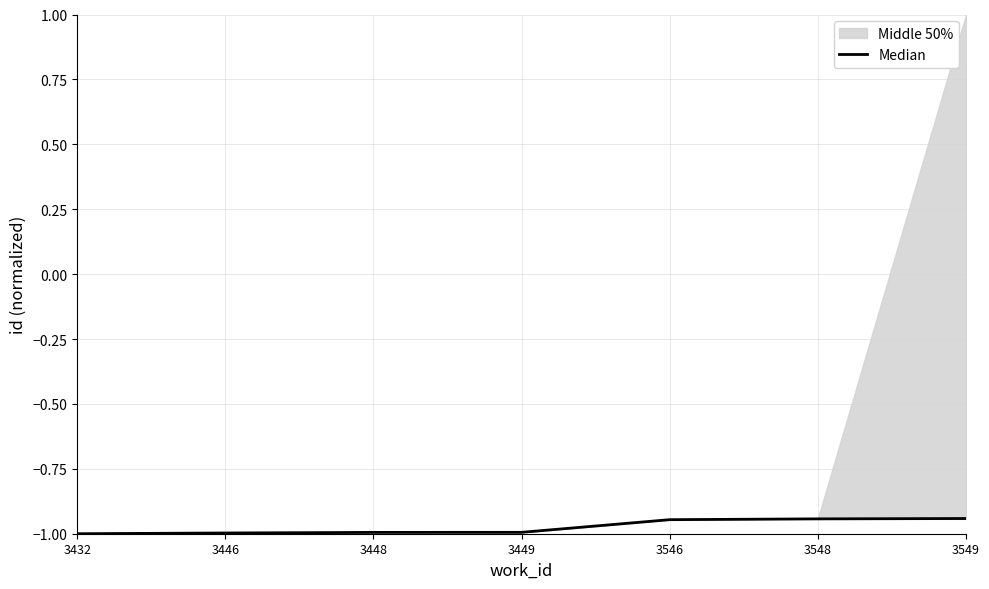

List the labels in order of value, smallest first.

3432, 3446, 3448, 3449, 3546, 3548, 3549